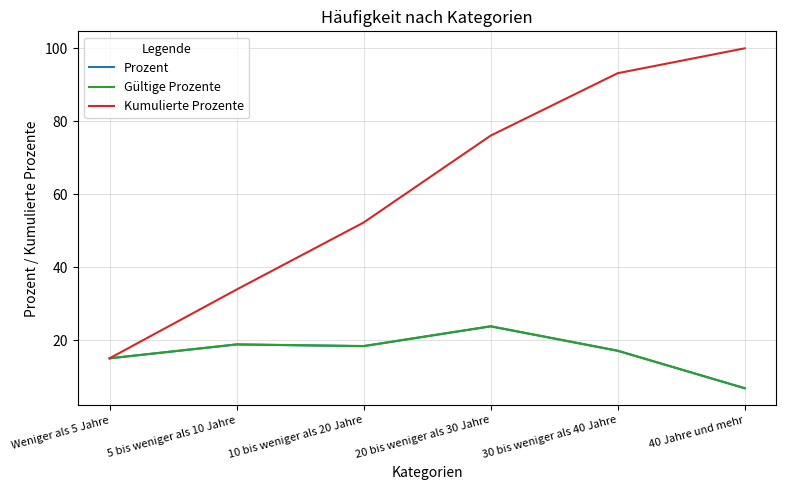

Which series changed the most between 10 bis weniger als 20 Jahre and 20 bis weniger als 30 Jahre?

Kumulierte Prozente